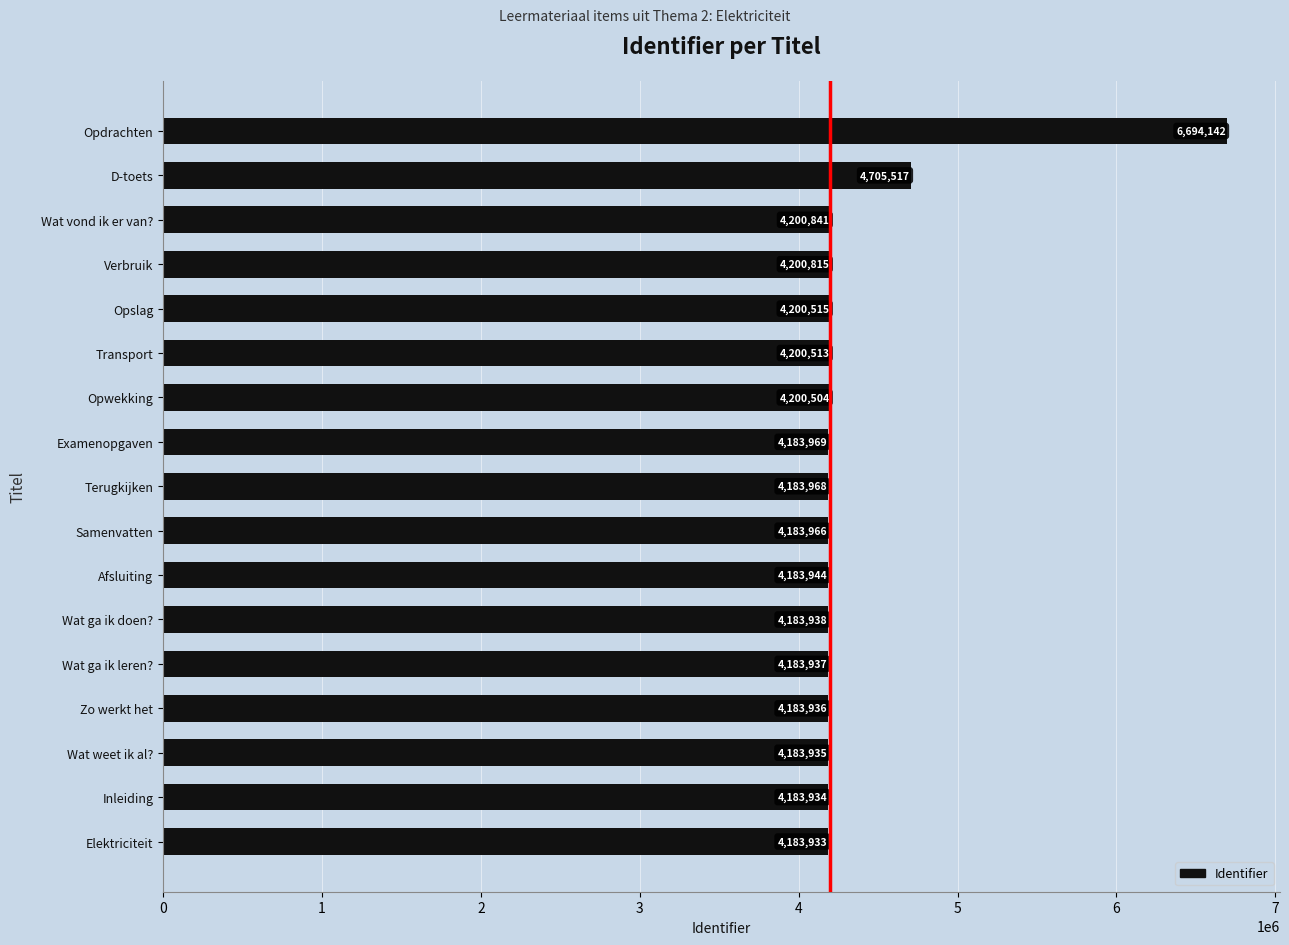

How many categories are shown in the chart?

17